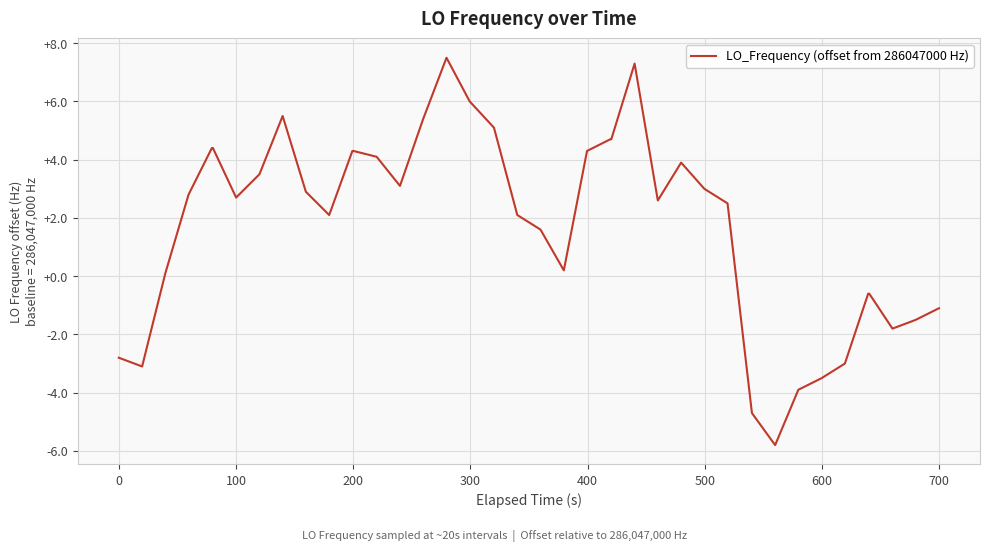

How many values are above zero?

28